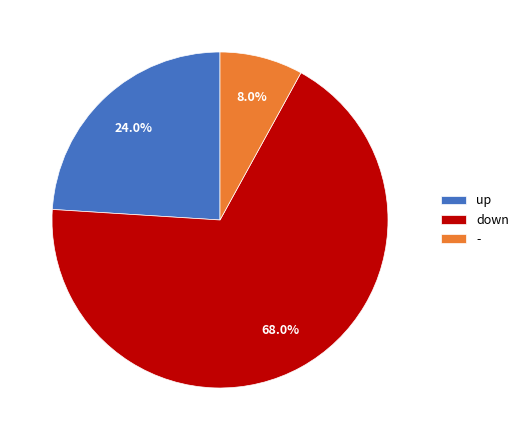

Is there any slice that represents more than half of the pie?

Yes